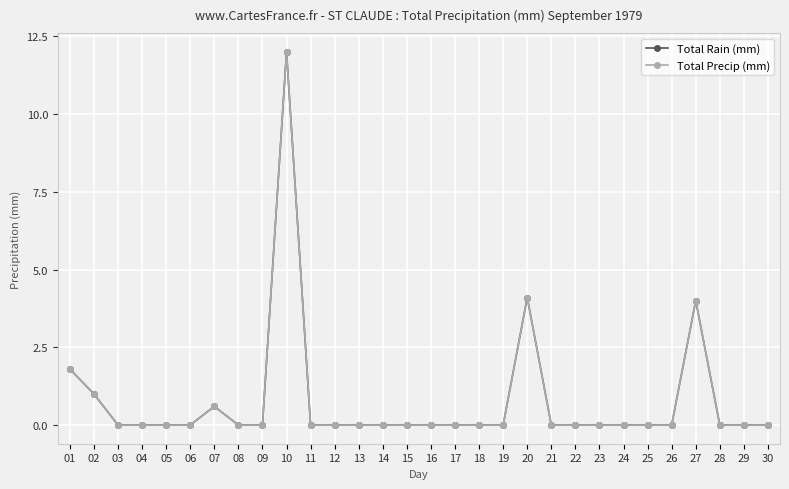

True or false: Total Precip (mm) and Total Rain (mm) intersect in this chart.

False